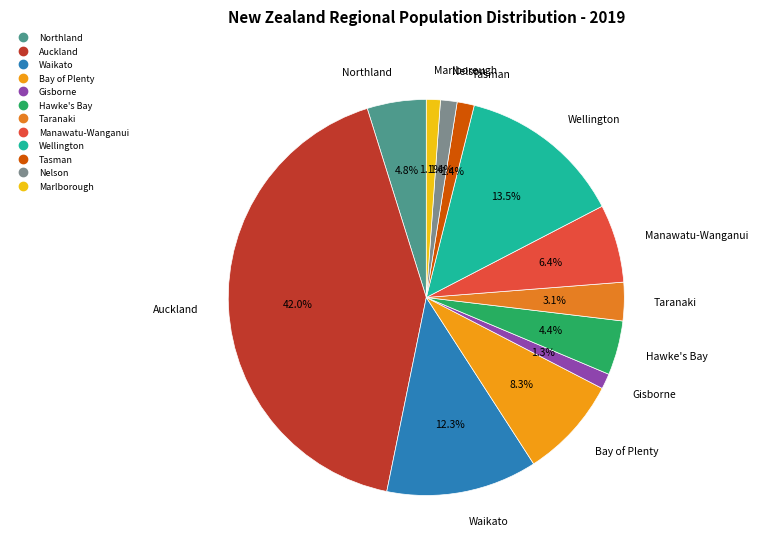

To the nearest percent, what is the average slice percentage?

8%